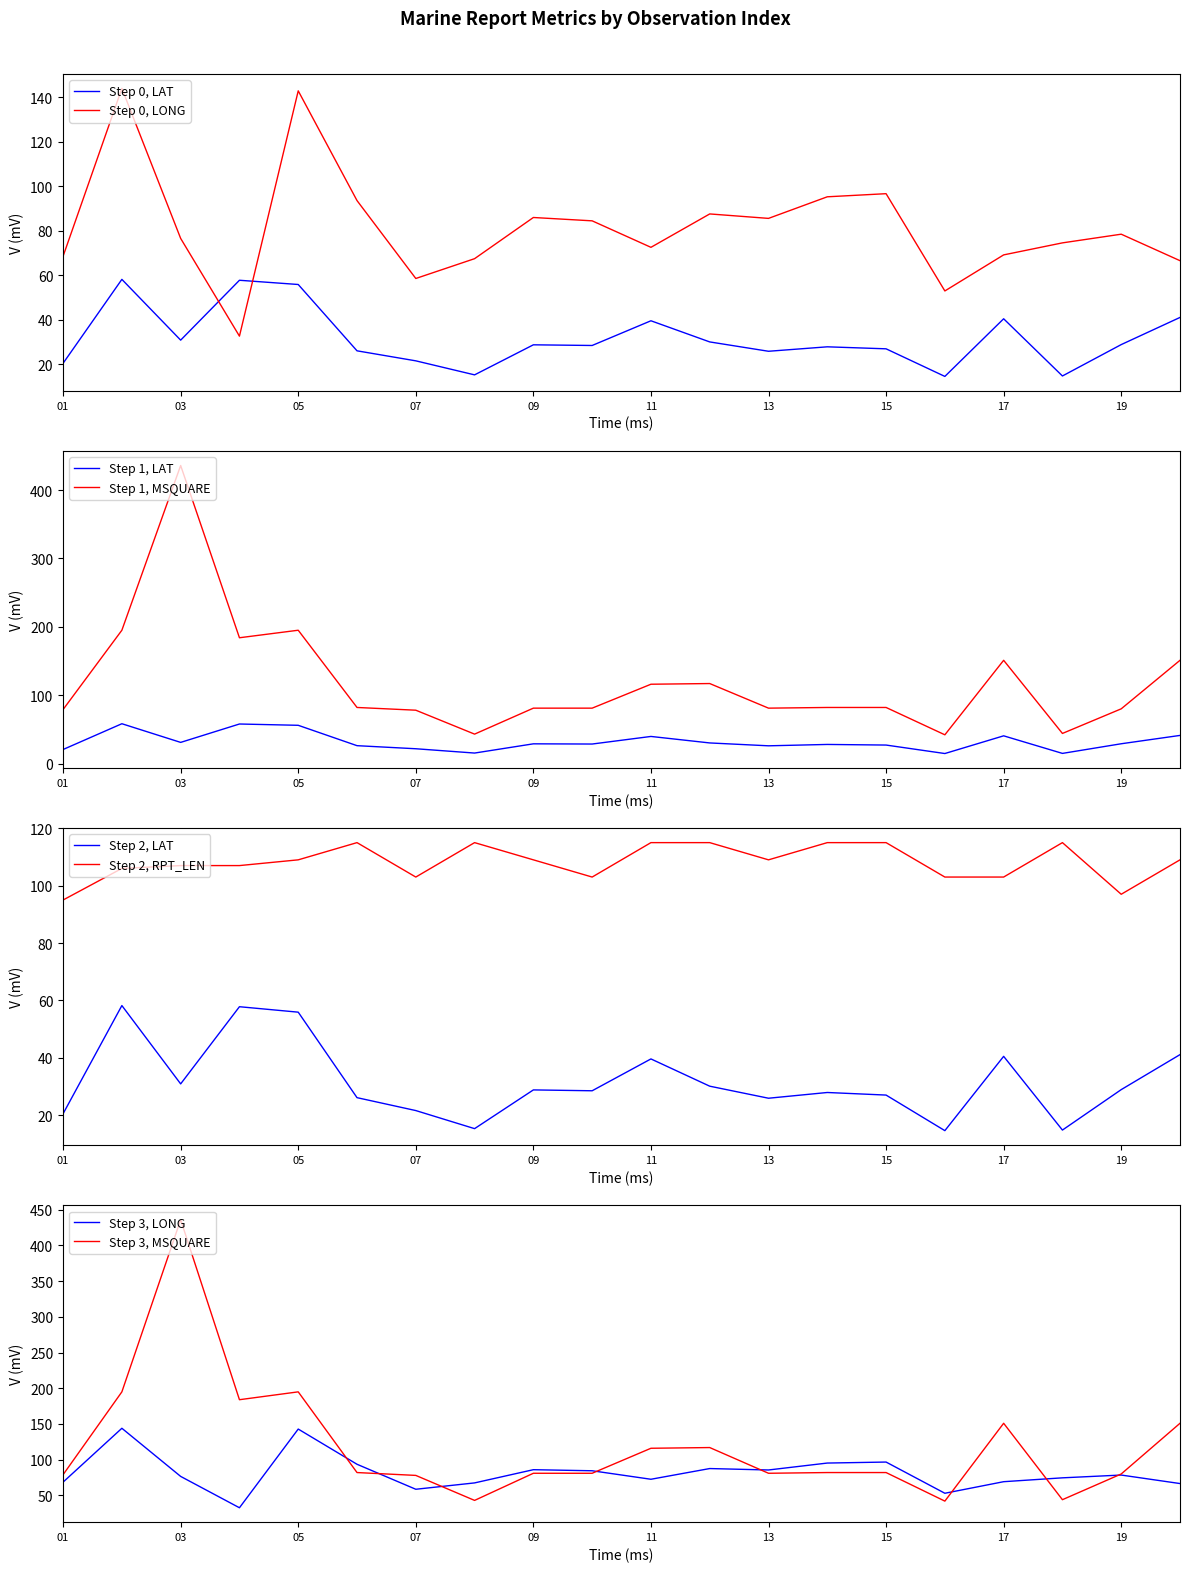

Between 08 and 11, which series saw the biggest shift?

MSQUARE